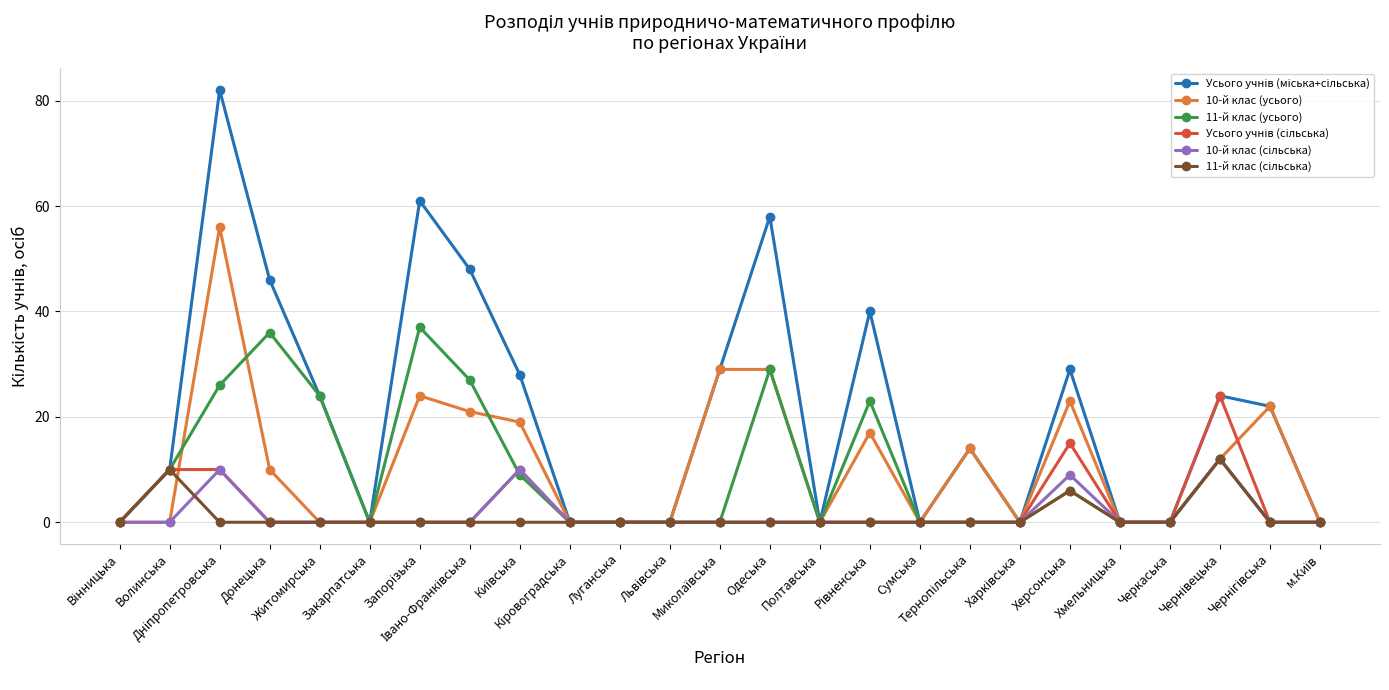

What is the label of the 11th point from the right?

Полтавська